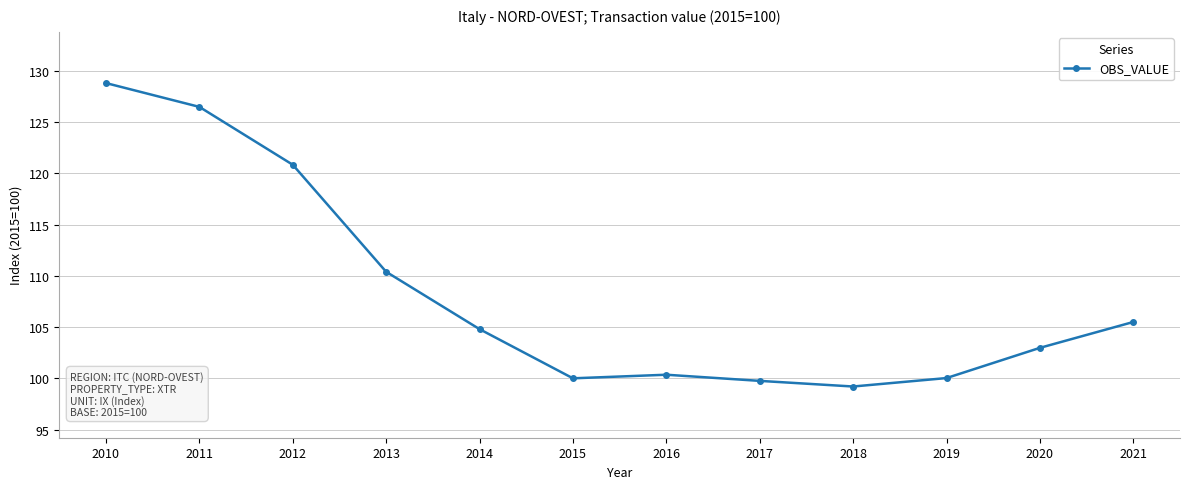

Where is the first local maximum?

2016